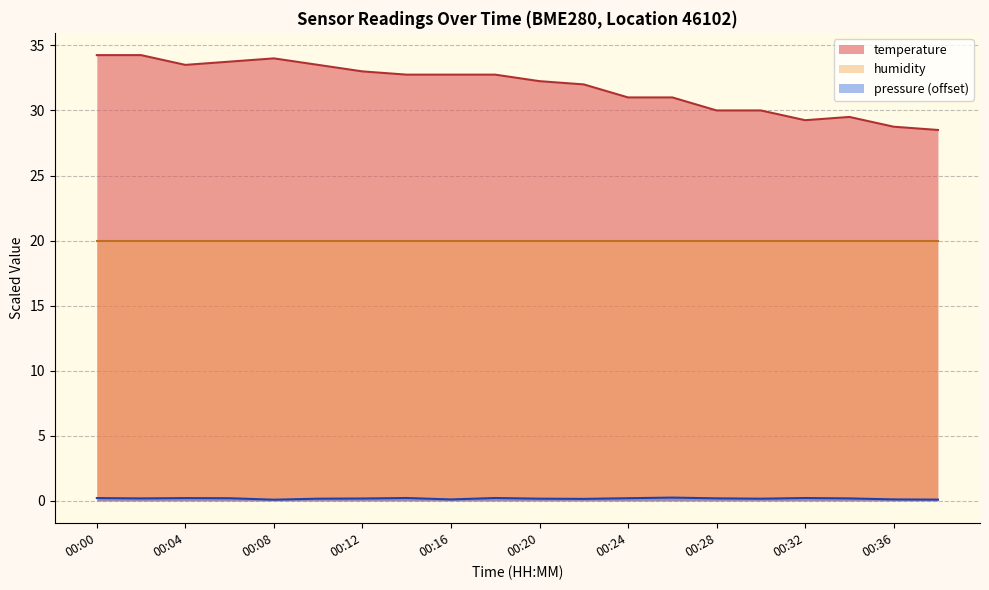

Rank the categories by value from lowest to highest.

00:38, 00:36, 00:32, 00:34, 00:28, 00:30, 00:24, 00:26, 00:22, 00:20, 00:14, 00:16, 00:18, 00:12, 00:04, 00:10, 00:06, 00:08, 00:00, 00:02